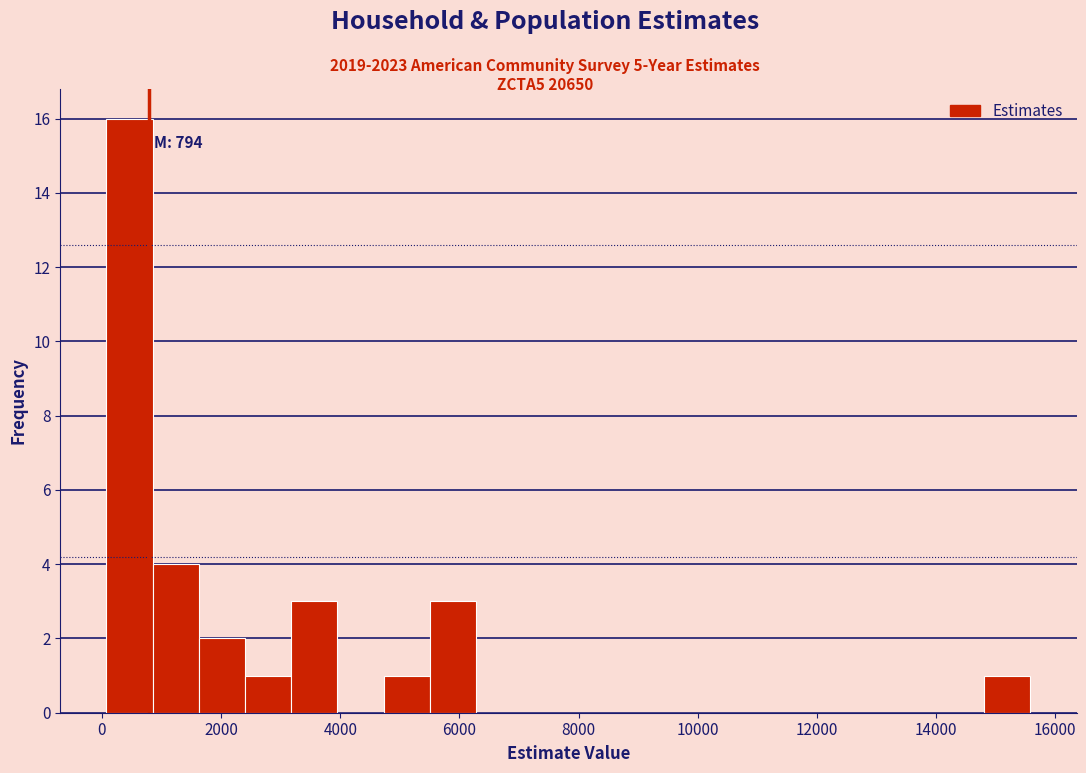

Read against the x-axis, roughly where is the centre of the tallest bar?

400